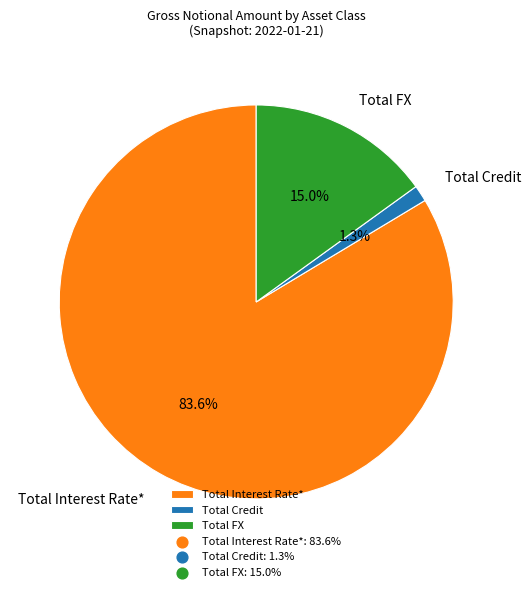

Which slice is the largest?

Total Interest Rate*